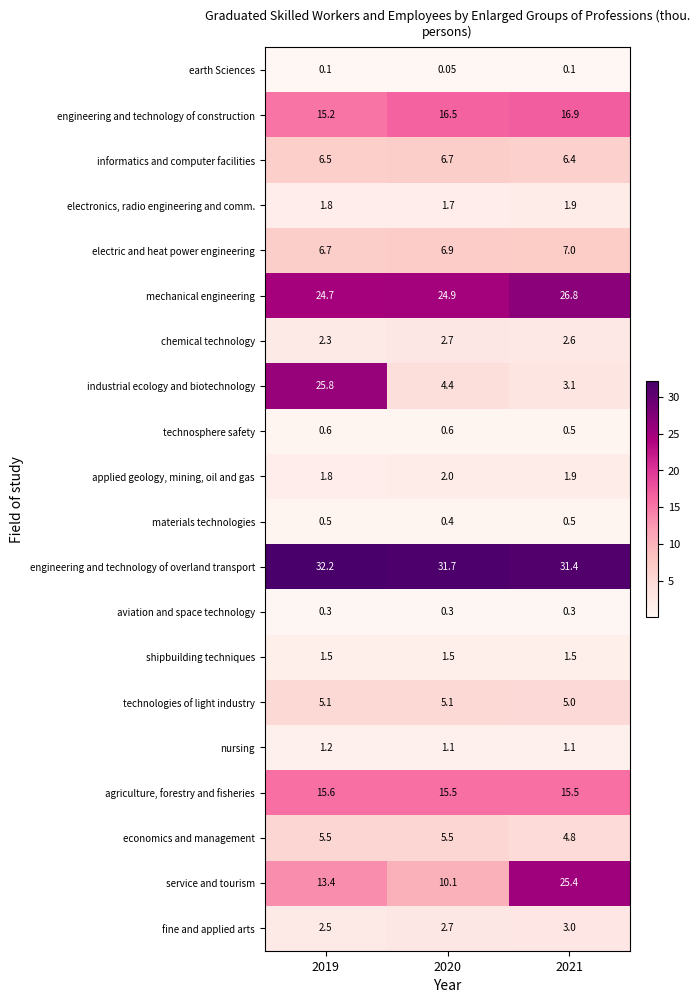

Rank the series by their maximum value, from lowest to highest.

earth Sciences, aviation and space technology, materials technologies, technosphere safety, nursing, shipbuilding techniques, electronics, radio engineering and comm., applied geology, mining, oil and gas, chemical technology, fine and applied arts, technologies of light industry, economics and management, informatics and computer facilities, electric and heat power engineering, agriculture, forestry and fisheries, engineering and technology of construction, service and tourism, industrial ecology and biotechnology, mechanical engineering, engineering and technology of overland transport